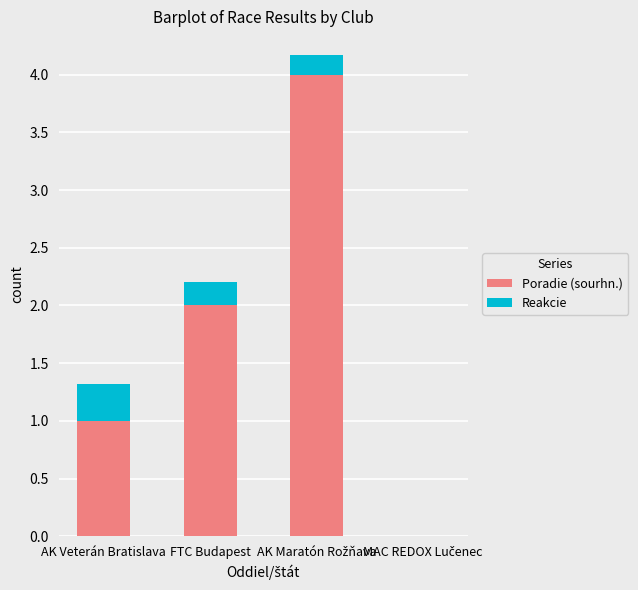

How many series are shown in this chart?

2